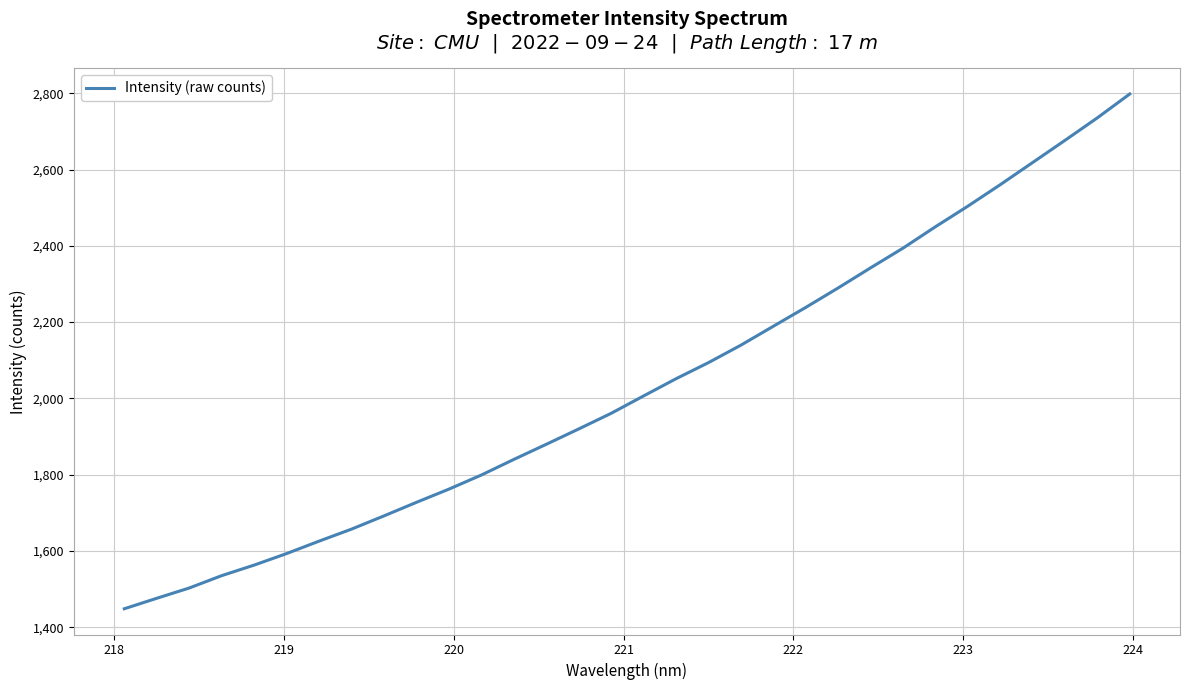

What is the maximum value shown in the chart?

2798.1